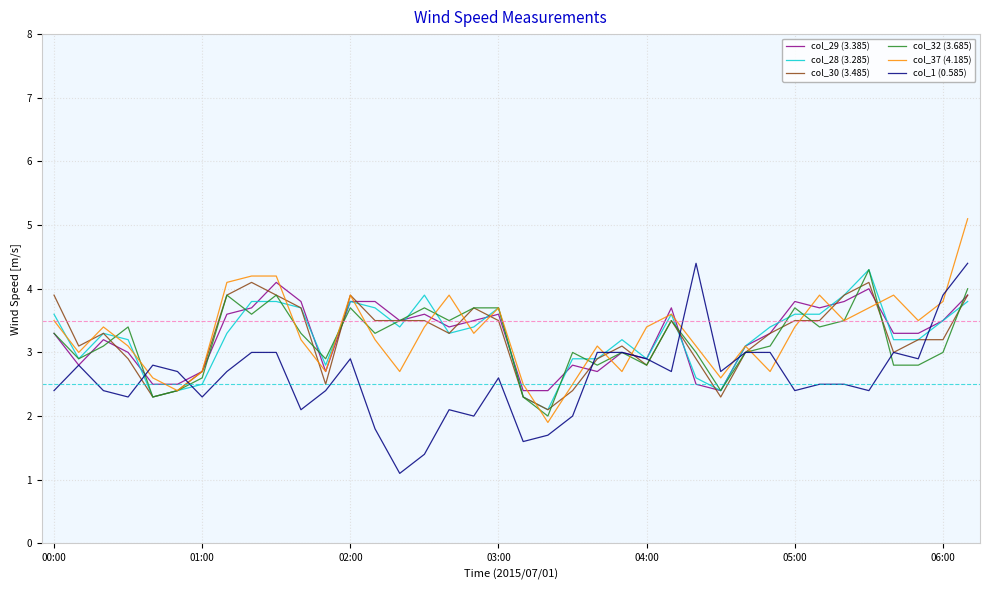

What are all the series names shown in the legend?

col_29 (3.385), col_28 (3.285), col_30 (3.485), col_32 (3.685), col_37 (4.185), col_1 (0.585)